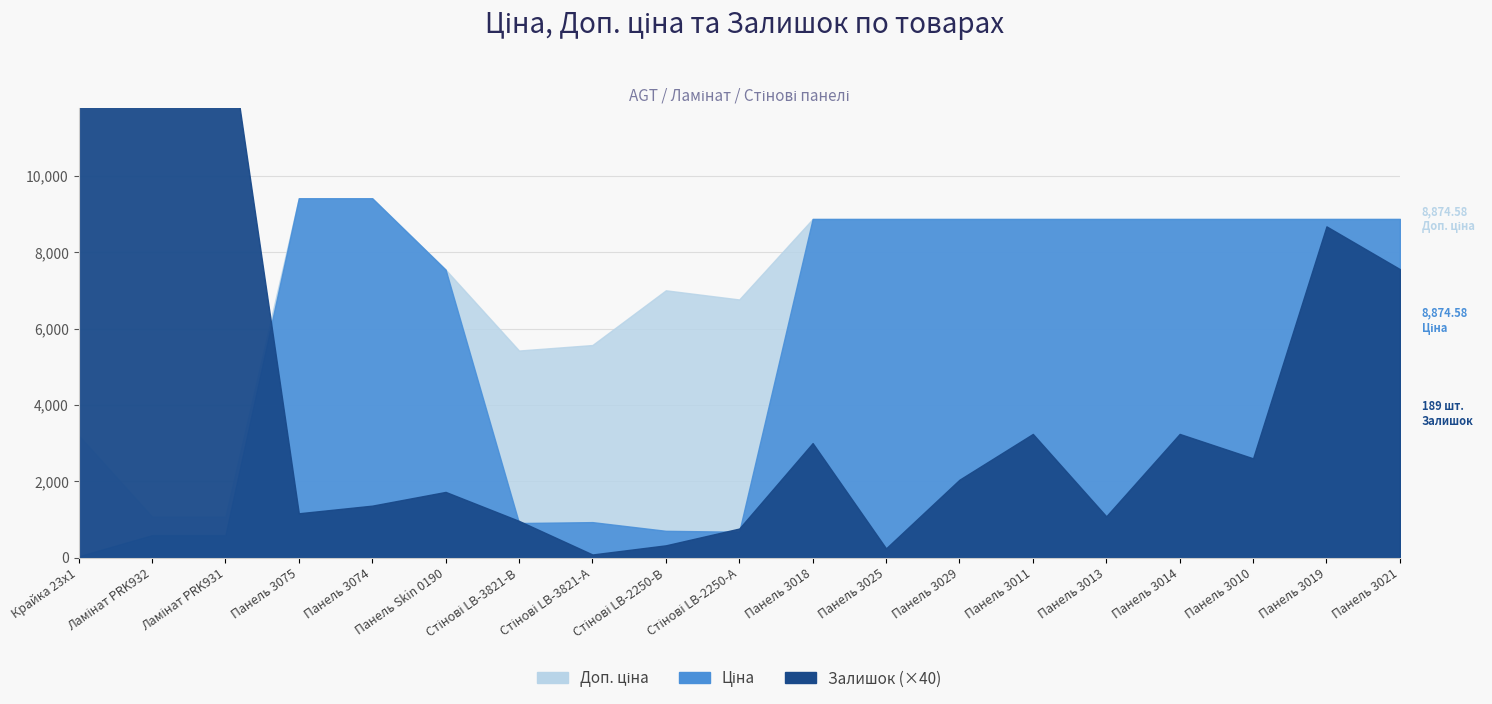

Does the chart display data point markers on the line(s)?

No